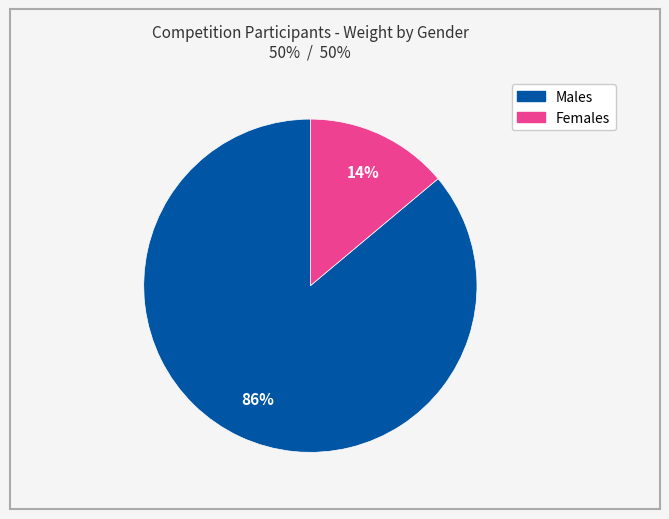

To the nearest percent, what is the difference between the largest and smallest slice percentages?

72%